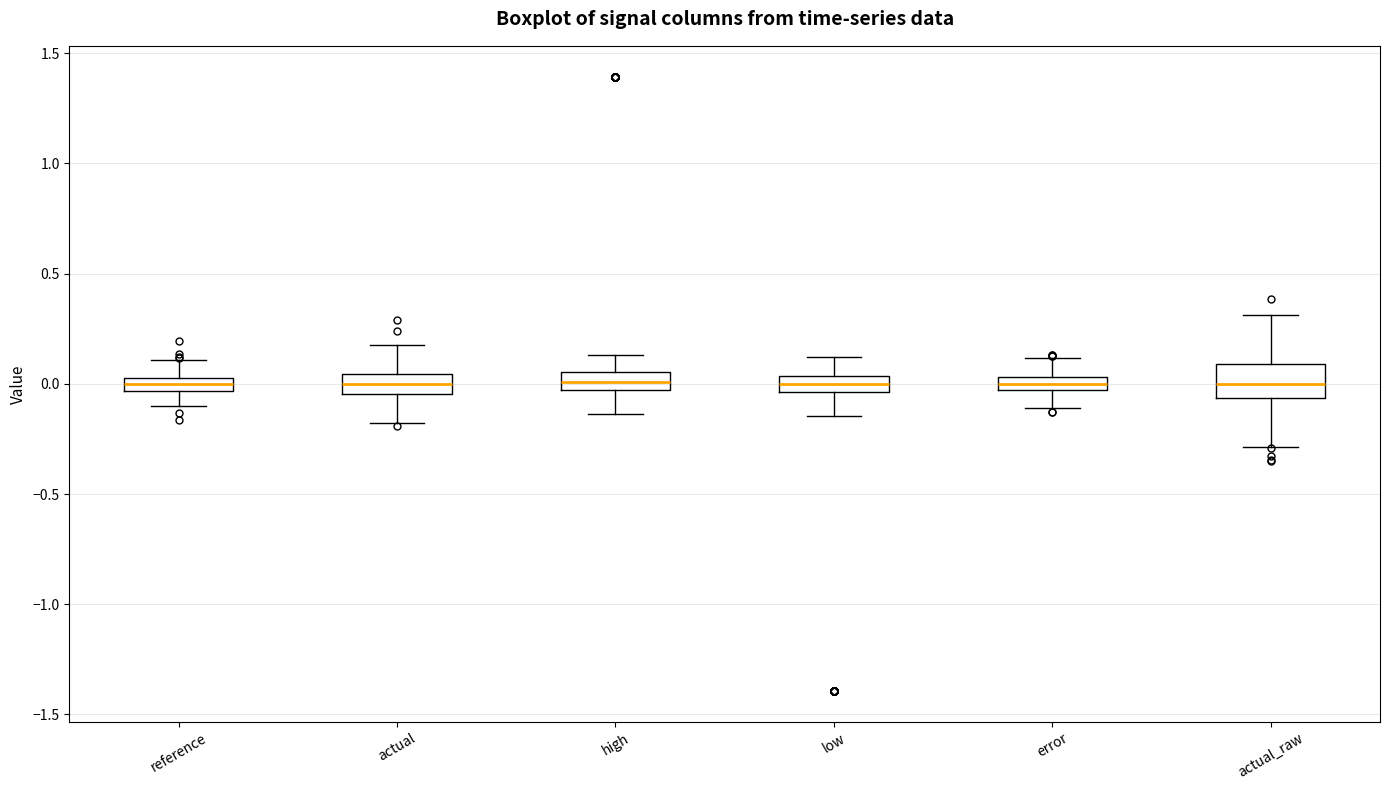

Comparing the boxes themselves (not the whiskers), which one is the tallest?

actual_raw